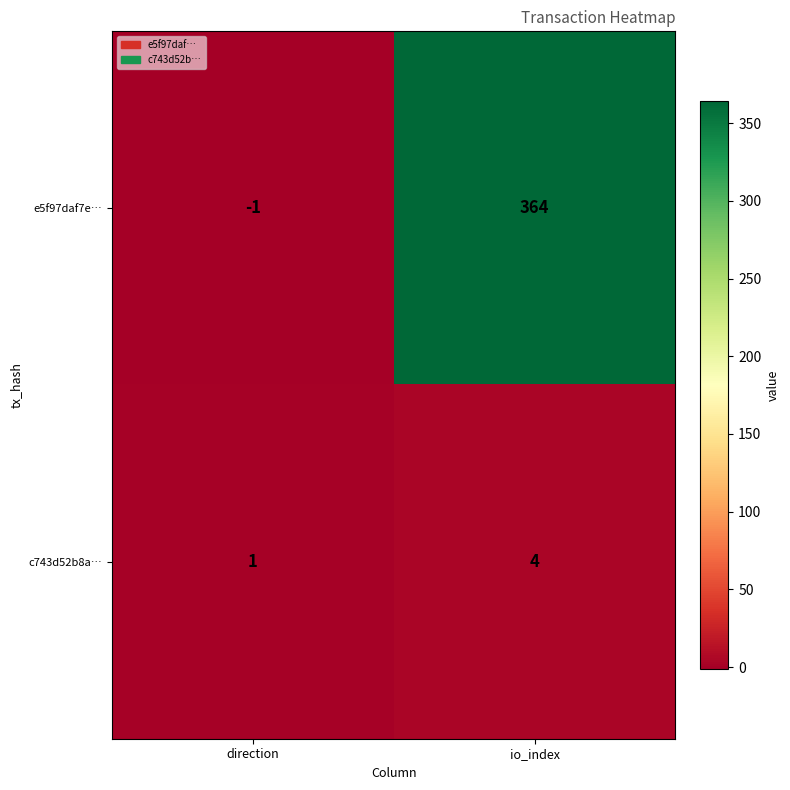

What is the total value across all series at io_index?

368